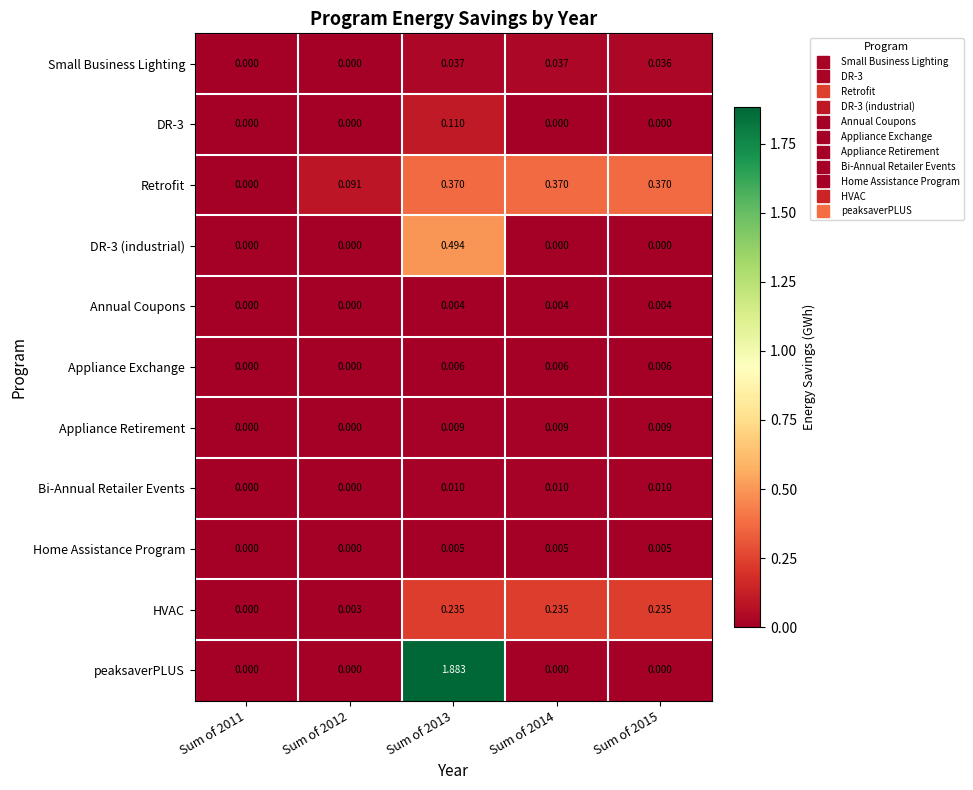

Rank the series by their maximum value, from lowest to highest.

Annual Coupons, Home Assistance Program, Appliance Exchange, Appliance Retirement, Bi-Annual Retailer Events, Small Business Lighting, DR-3, HVAC, Retrofit, DR-3 (industrial), peaksaverPLUS